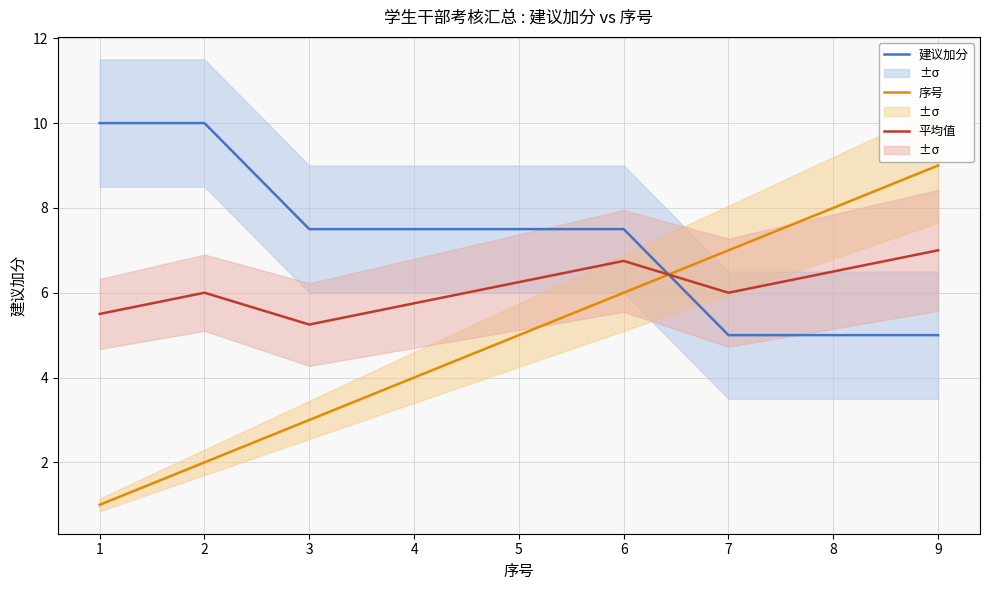

What is the lowest value of the 建议加分 series?

5.0